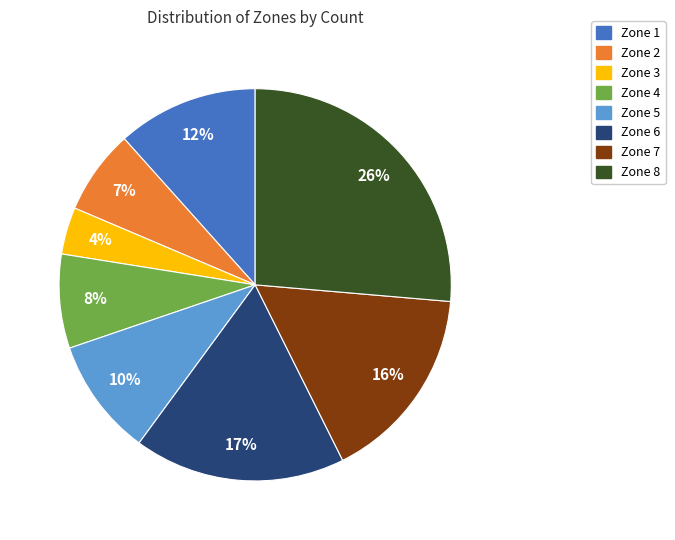

Which slice is the largest?

Zone 8